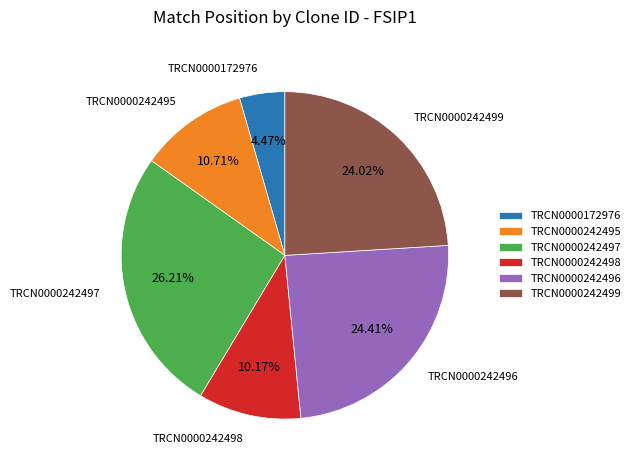

Do TRCN0000242495 and TRCN0000242496 together represent more than half of the pie?

No